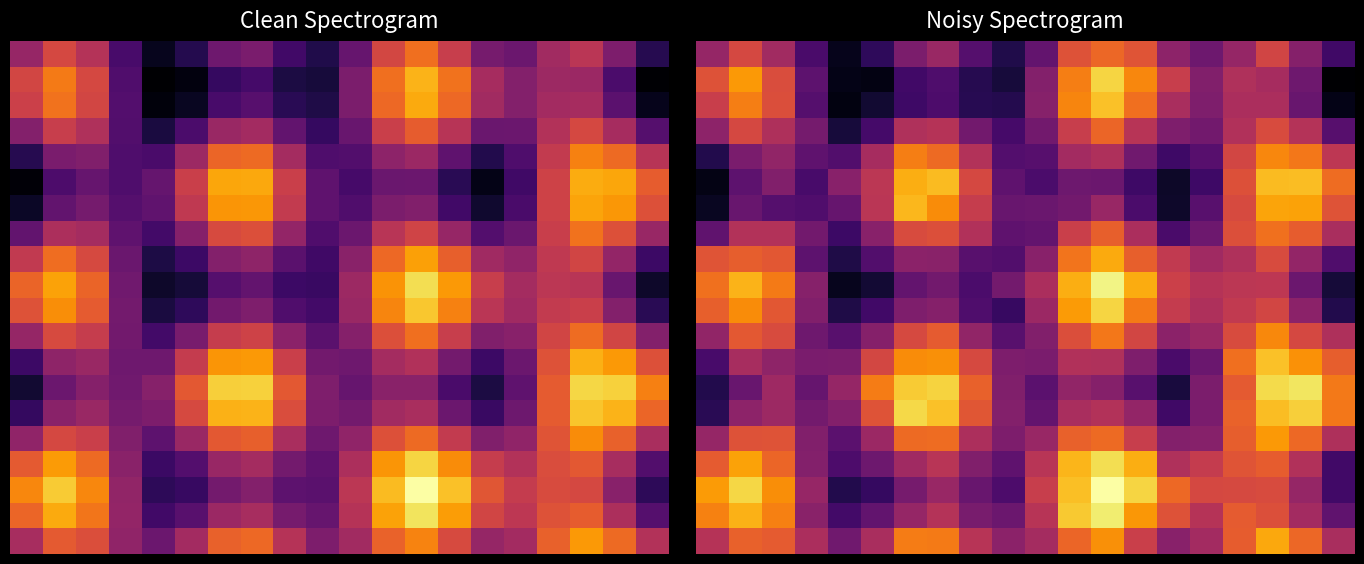

At which category is the sum across all series the highest?

12